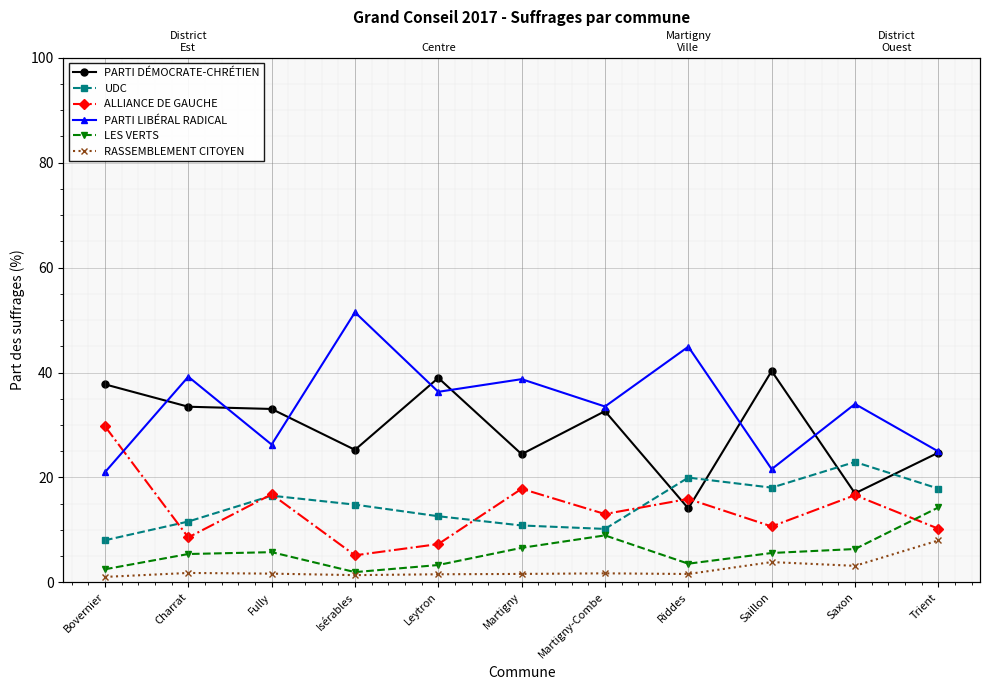

What is the minimum value shown in the chart?

1.0